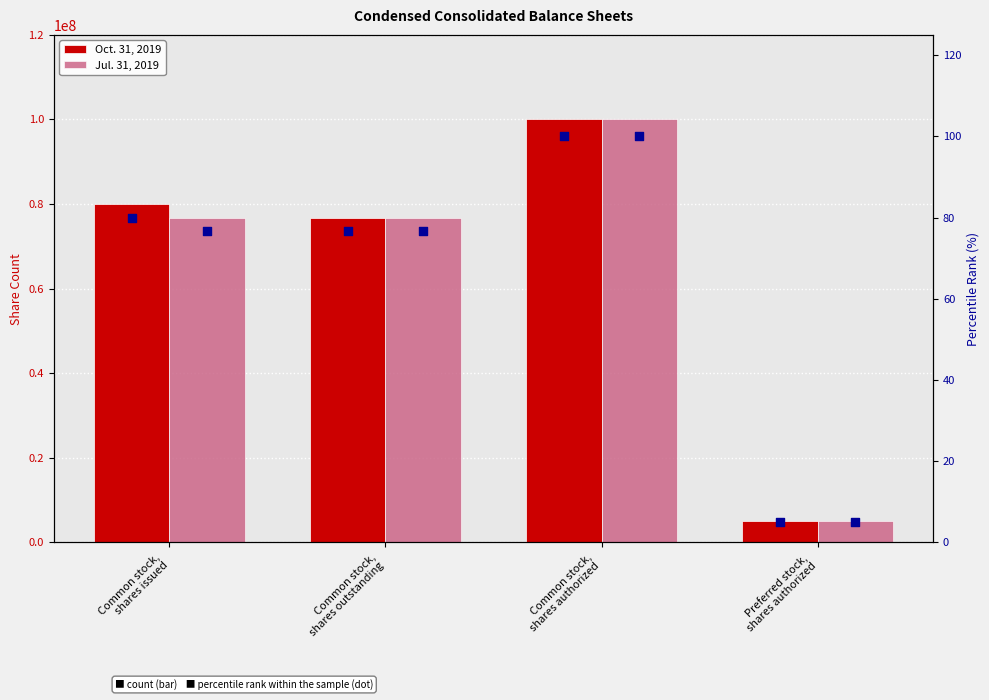

Which series has the widest spread of Y values?

Oct. 31, 2019